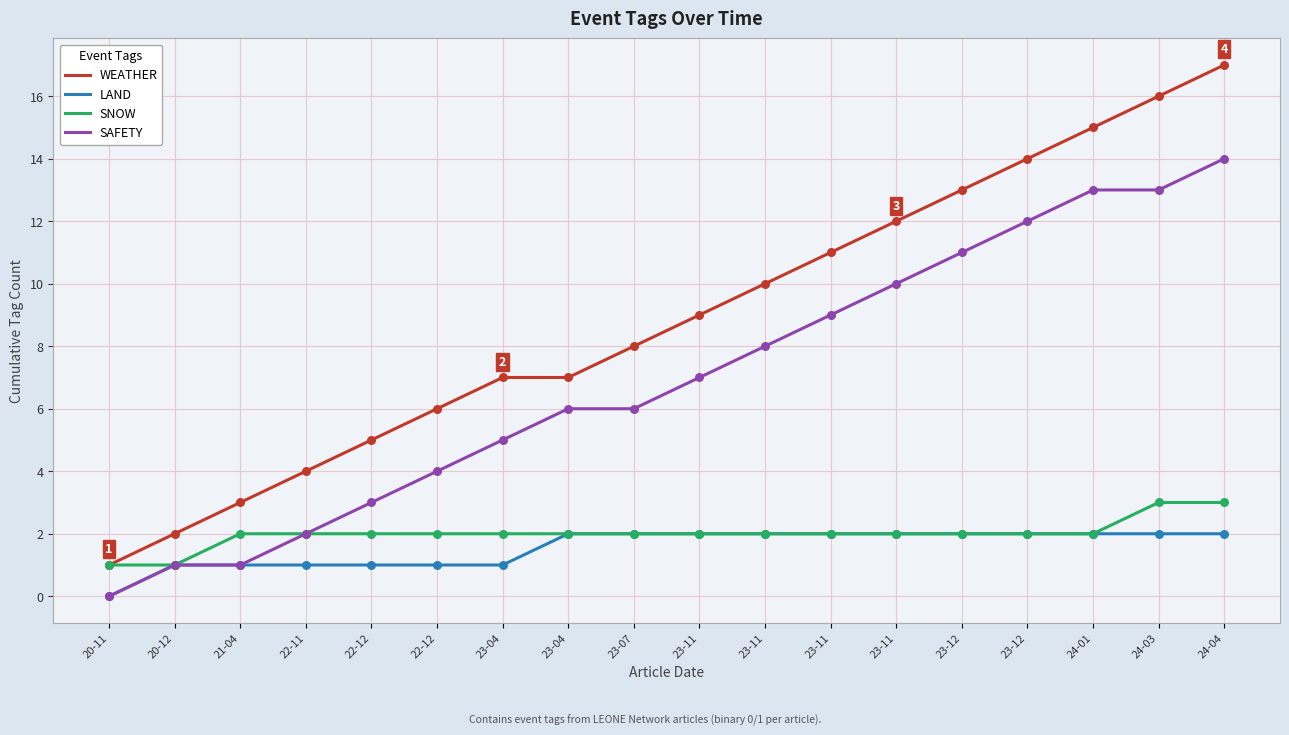

At which category is the sum across all series the highest?

24-04